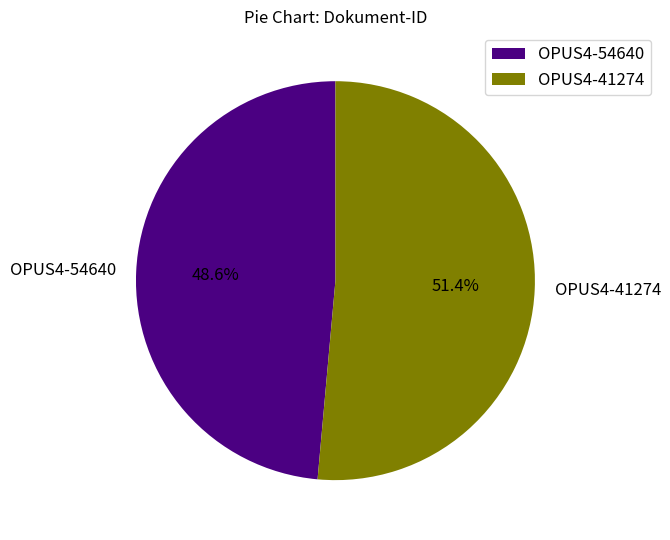

To the nearest percent, what is the average slice percentage?

50%